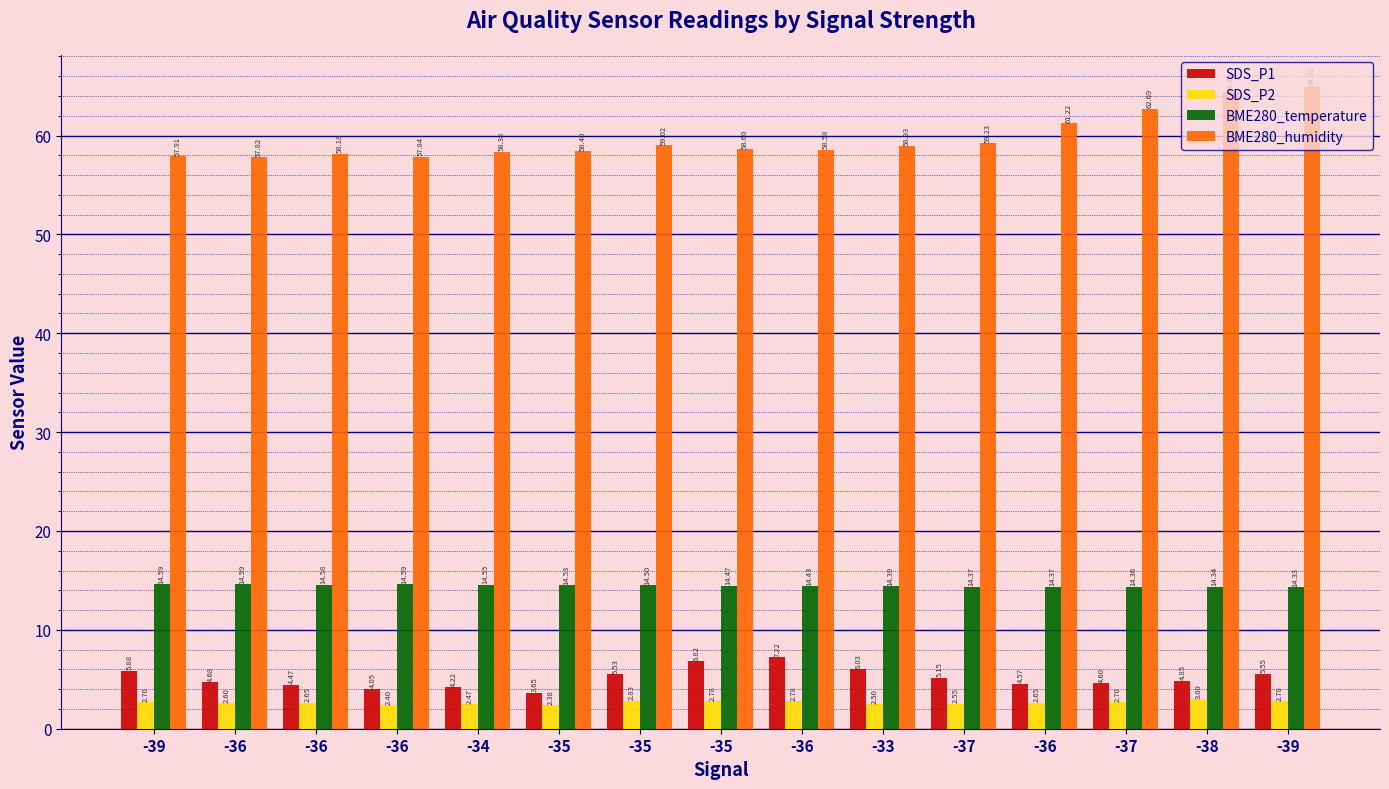

Which series has the widest spread of values?

BME280_humidity